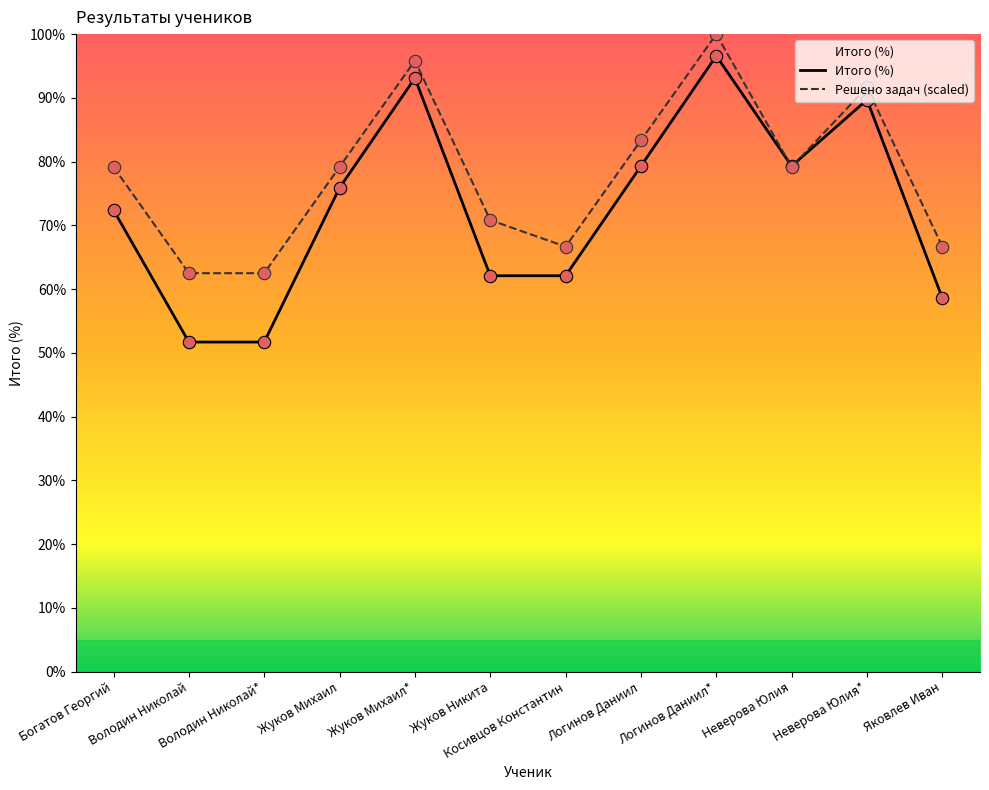

At how many categories does at least one series exceed 54?

12